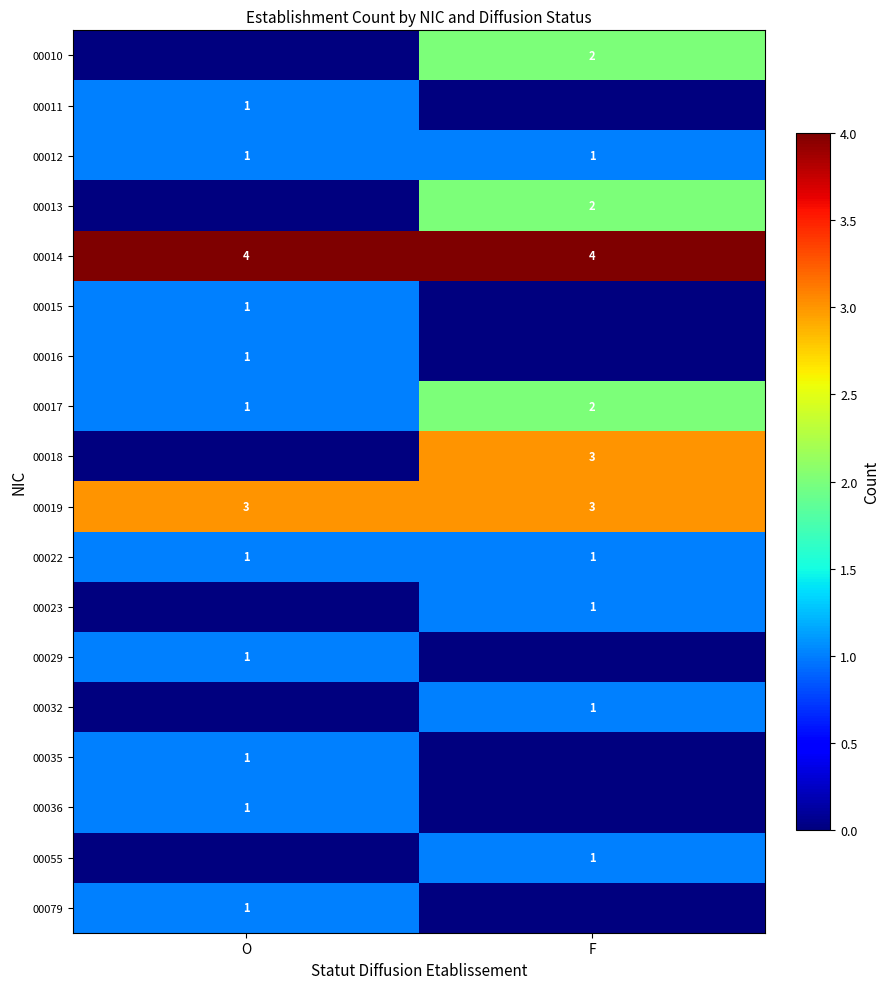

The value of 00011 at O is 0. True or false?

False